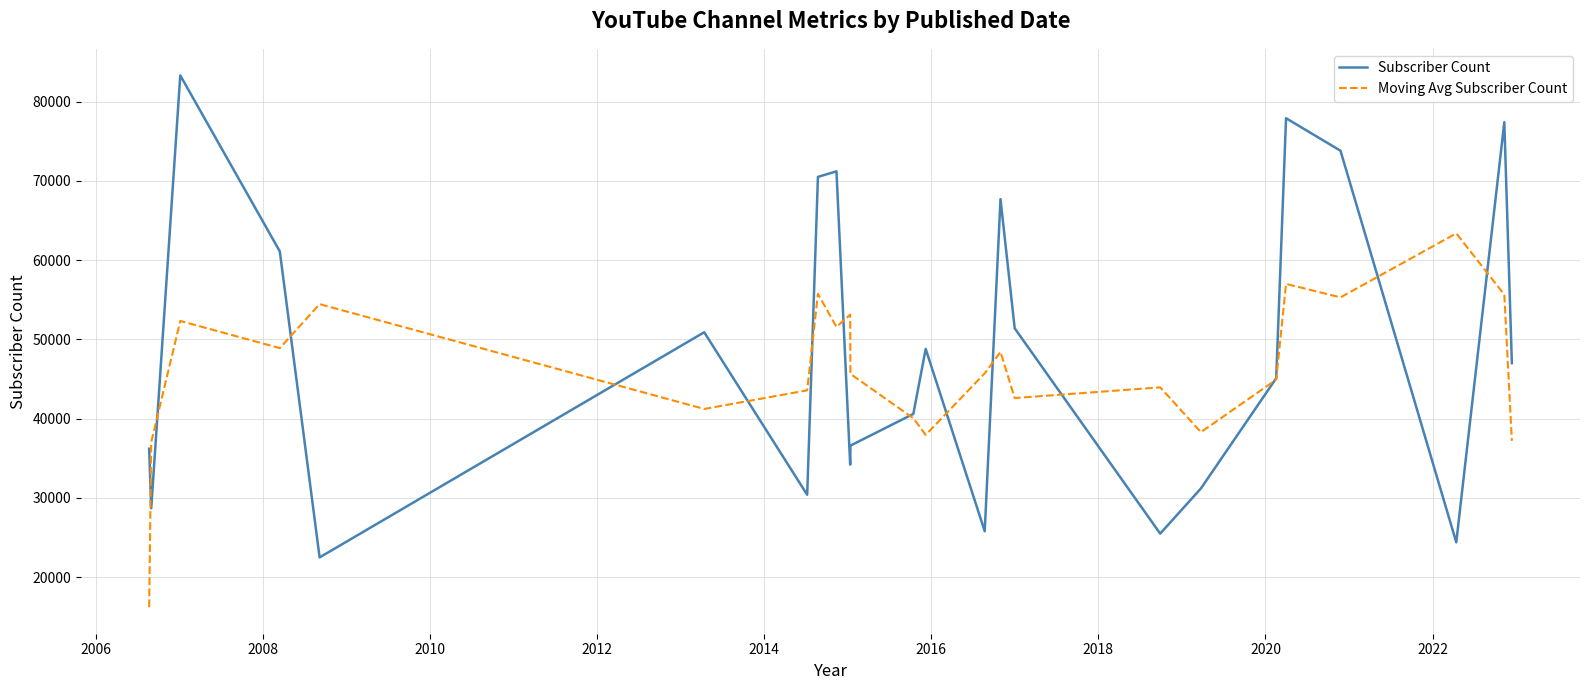

Which series has the widest spread of values?

Subscriber Count